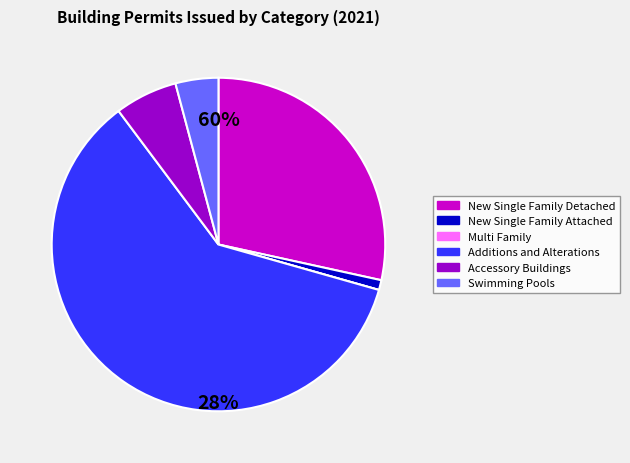

How many slices are in this pie chart?

6